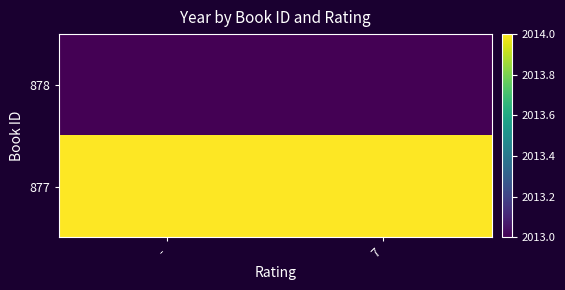

Reading left to right, extract all data points from this chart.

878: -=2013	7=2013
877: -=2014	7=2014